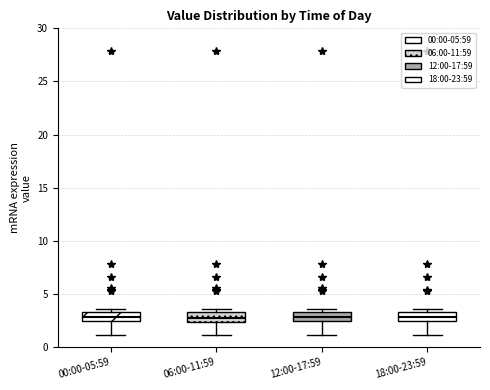

Where does the median line of the box for 06:00-11:59 sit on the y-axis? The values are not printed on the chart, so give them approximately, as read against the axis.

3.0